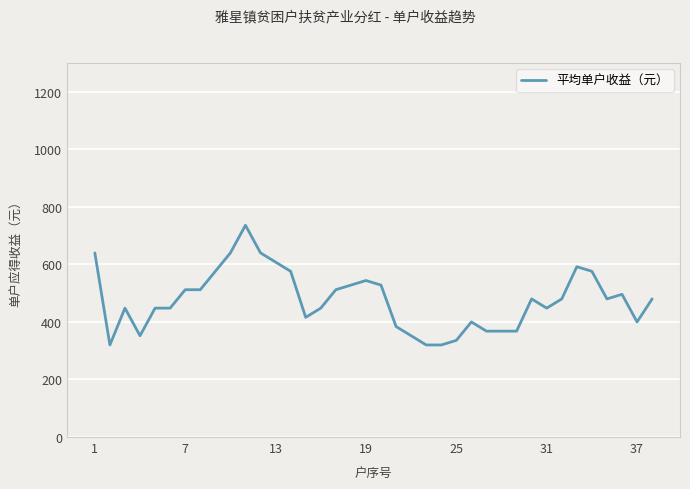

What is the difference between the maximum and minimum values?

416